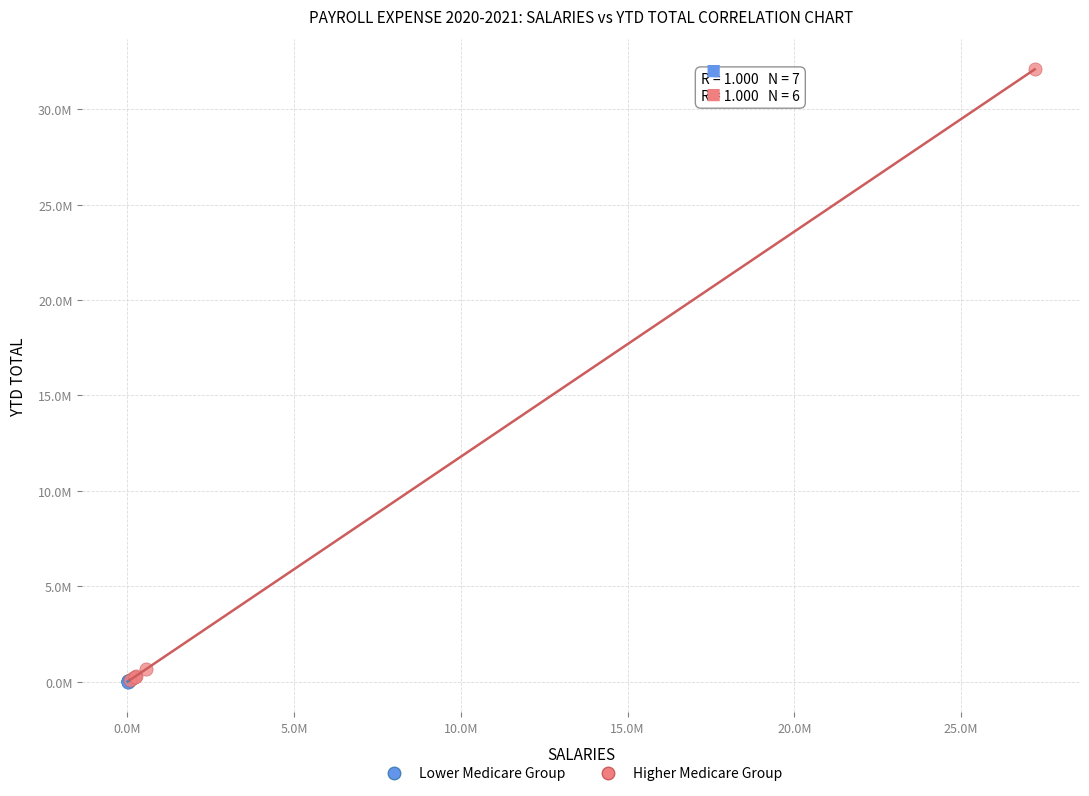

Which series reaches the maximum Y coordinate?

Higher Medicare Group